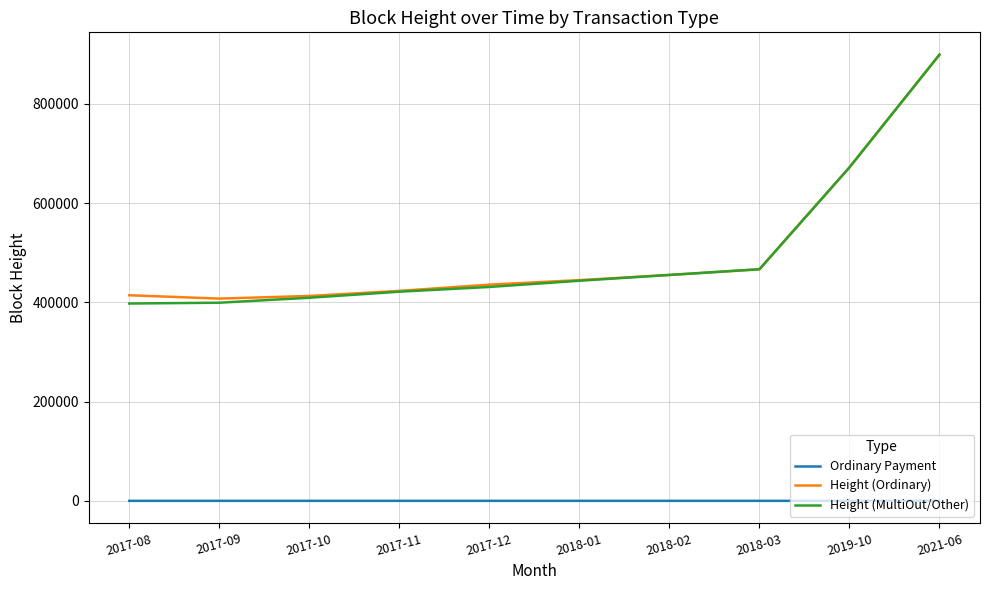

True or false: Height (Ordinary) and Ordinary Payment intersect in this chart.

False